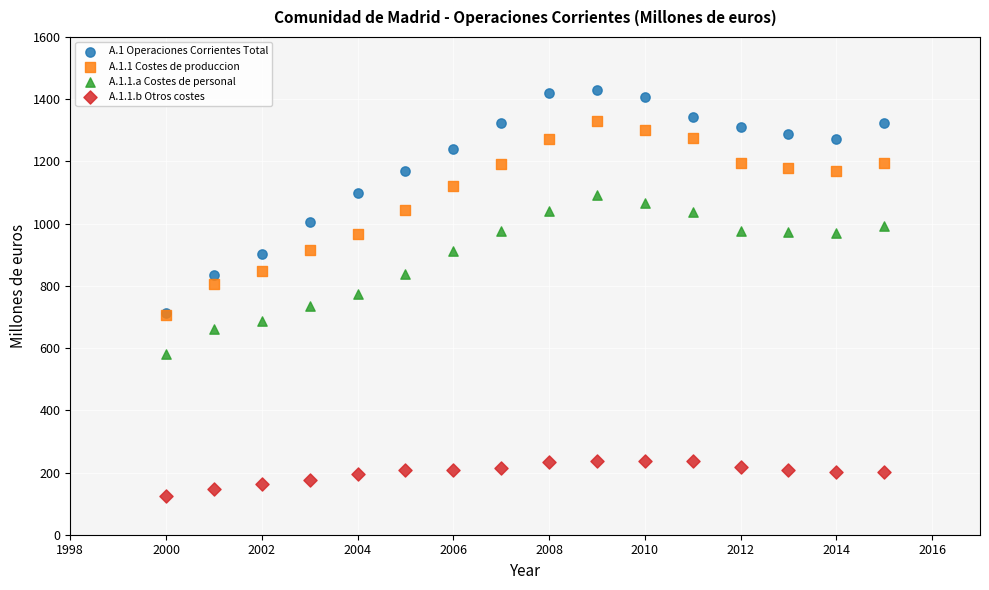

Which series reaches the minimum Y coordinate?

A.1.1.b Otros costes